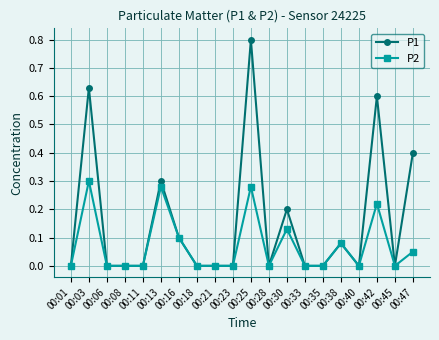

True or false: P2 has a value of 0.0 at 00:18.

True